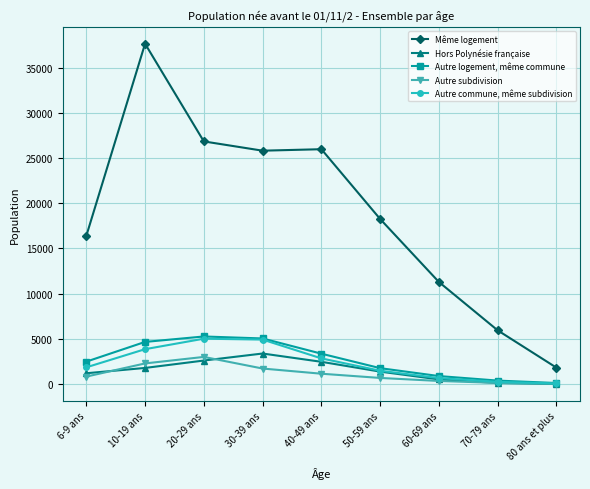

Which series has the largest total across all categories?

Même logement